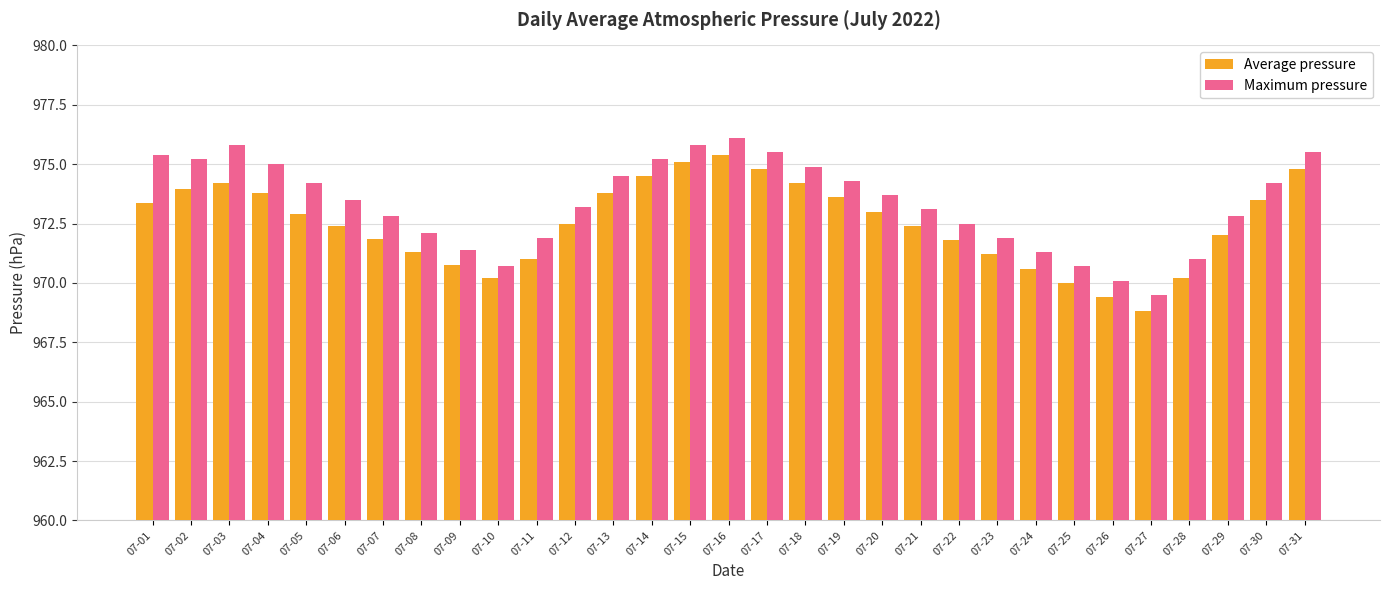

Does the chart contain any negative values?

No